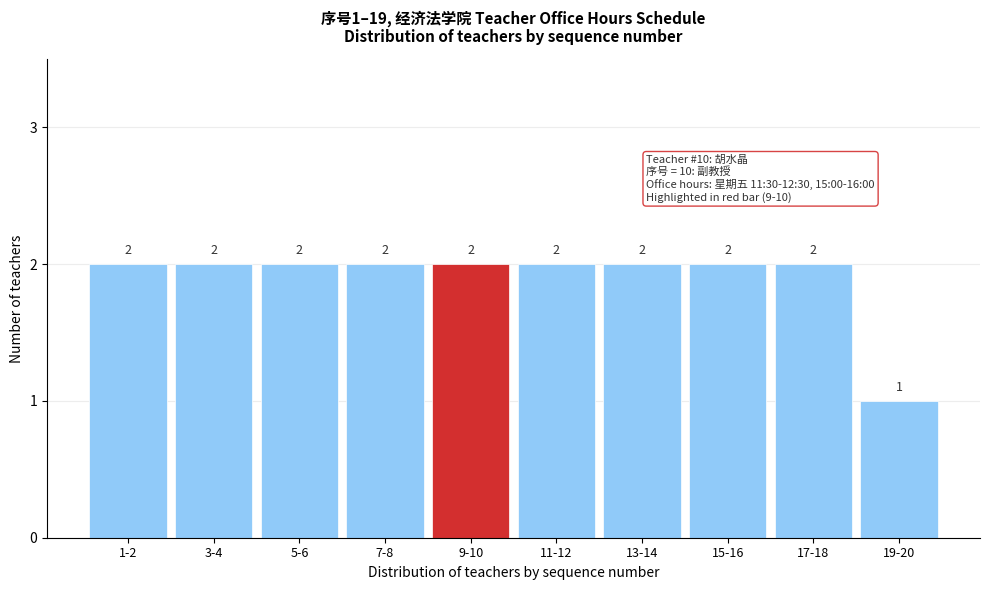

Reading right to left, what are all the values shown in this chart?

19-20=1	17-18=2	15-16=2	13-14=2	11-12=2	9-10=2	7-8=2	5-6=2	3-4=2	1-2=2